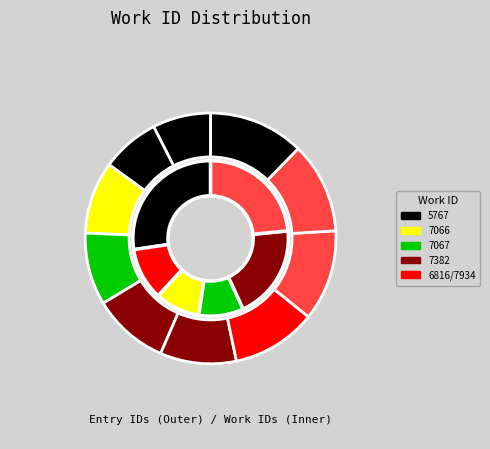

Is the sum of 7382-20142 and 7066-19088 greater than half?

No